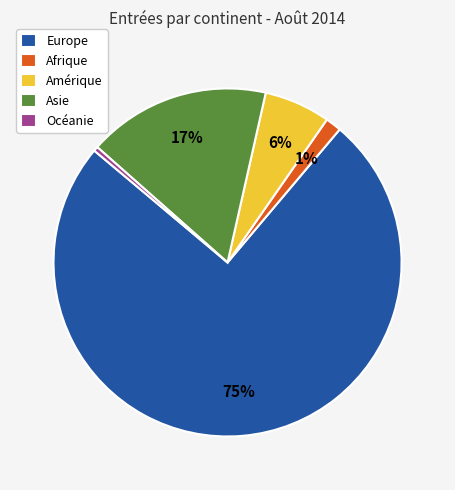

What is the ratio of the value at Asie to the value at Europe?

0.2